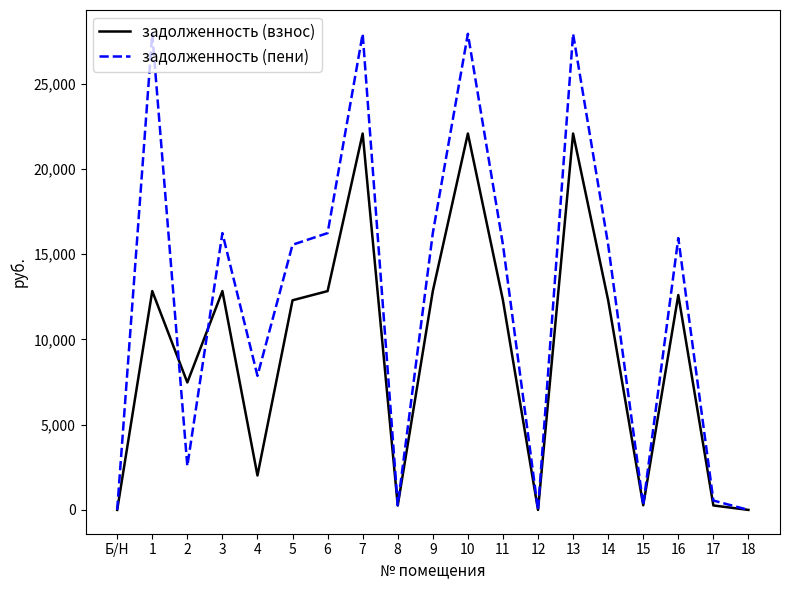

What is the difference between the задолженность (взнос) values at 18 and 4?

2019.2